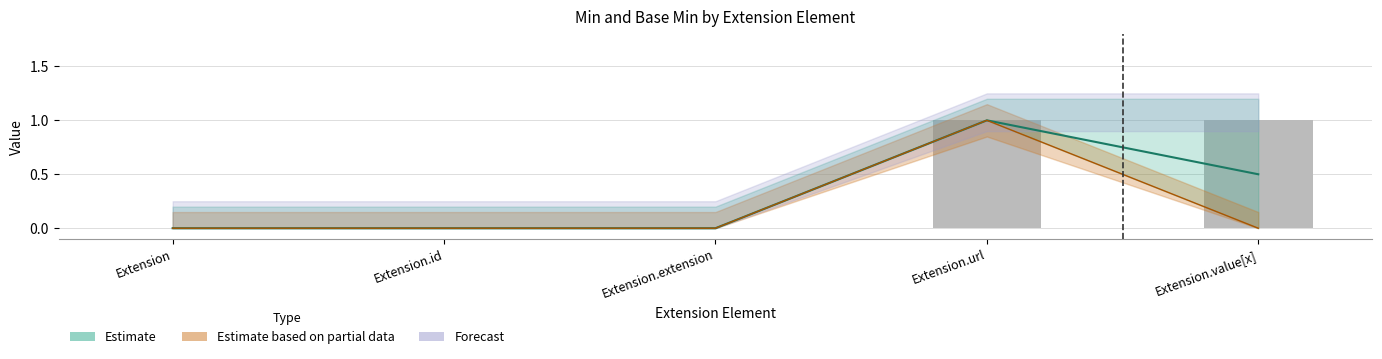

Which has a higher value, Extension.url or Extension.value[x]?

Extension.url